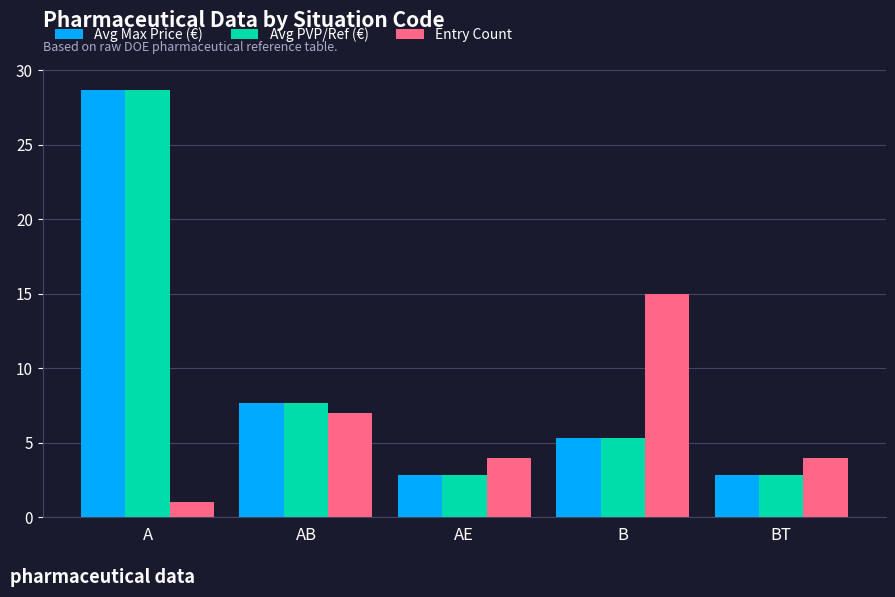

True or false: Avg Max Price (€) has a value of 7.7 at AB.

True